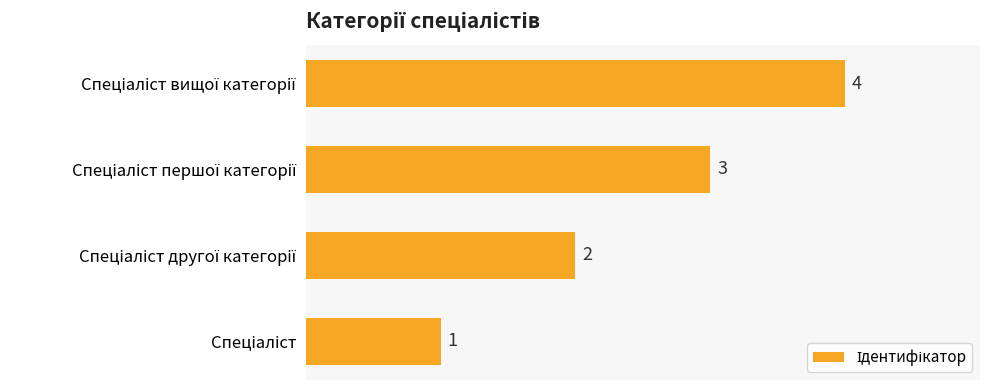

How many values are between 2 and 4?

3